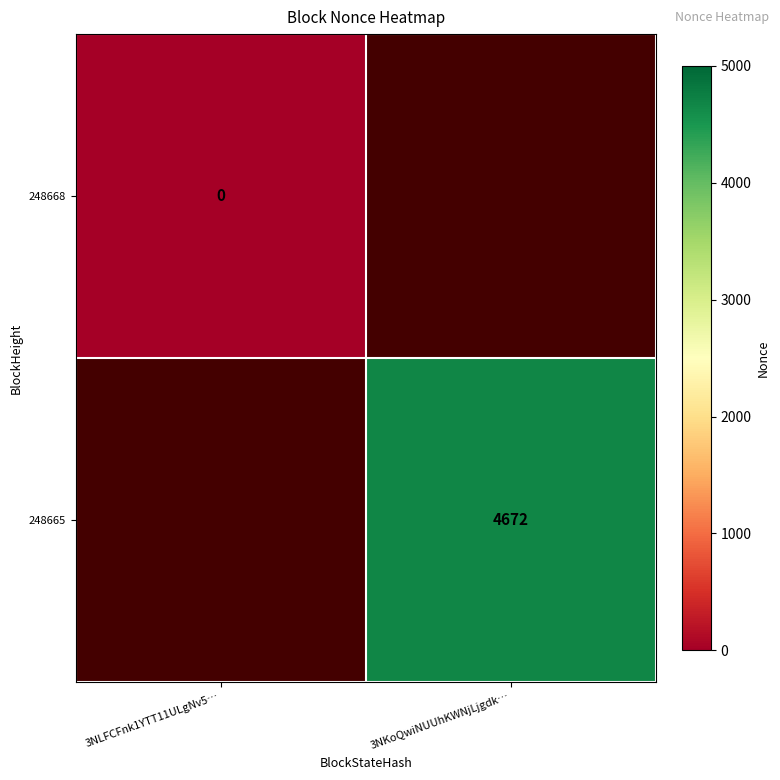

The value of 248665 at 3NKoQwiNUUhKWNjLjgdk… is 2768.1. True or false?

False